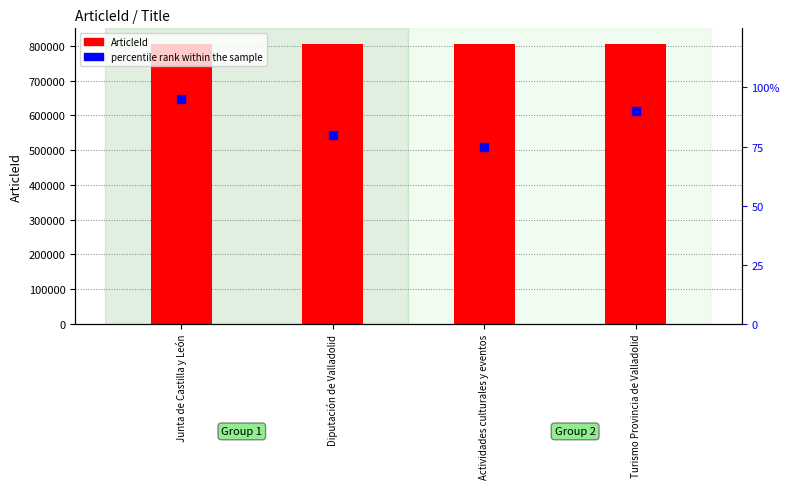

Which series reaches the maximum Y coordinate?

ArticleId